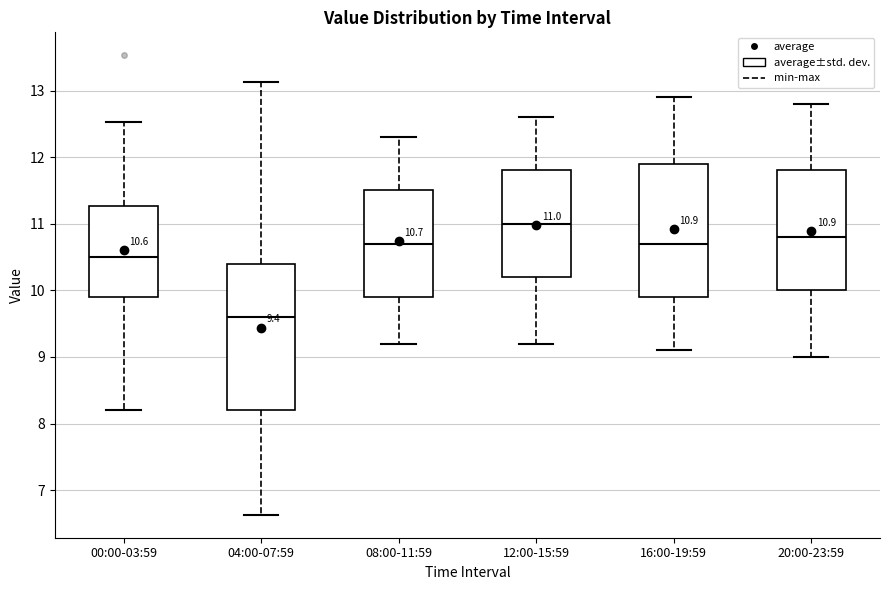

Which box is the tallest, from its lower edge to its upper edge?

04:00-07:59